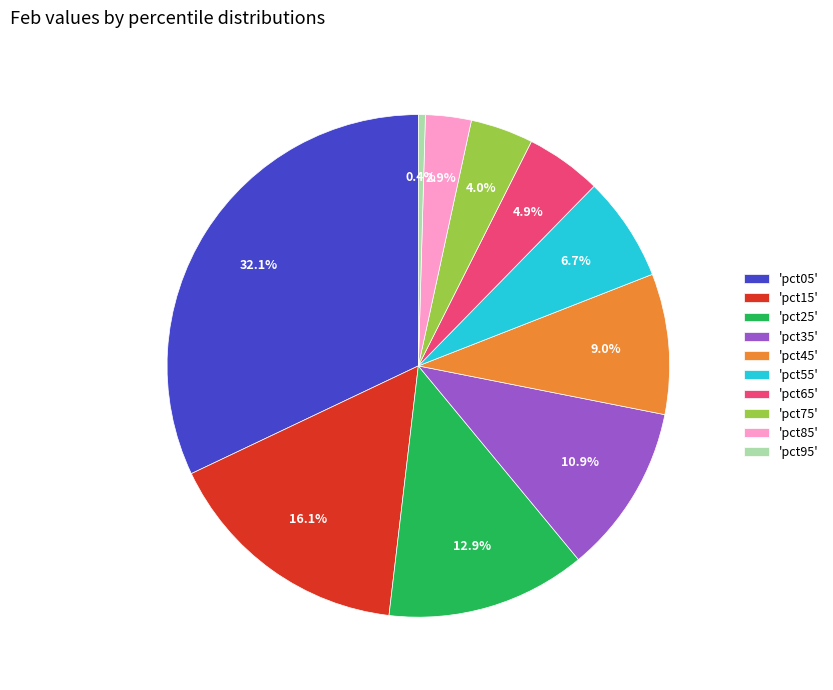

Between 'pct15' and 'pct95', which is larger?

'pct15'